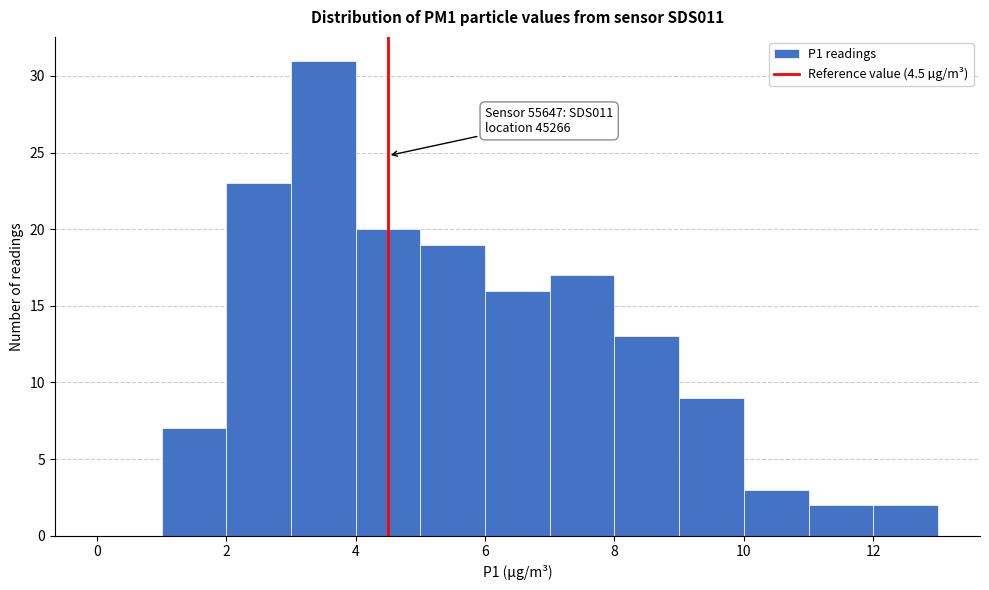

Which range on the x-axis has the tallest bar?

3 to 4